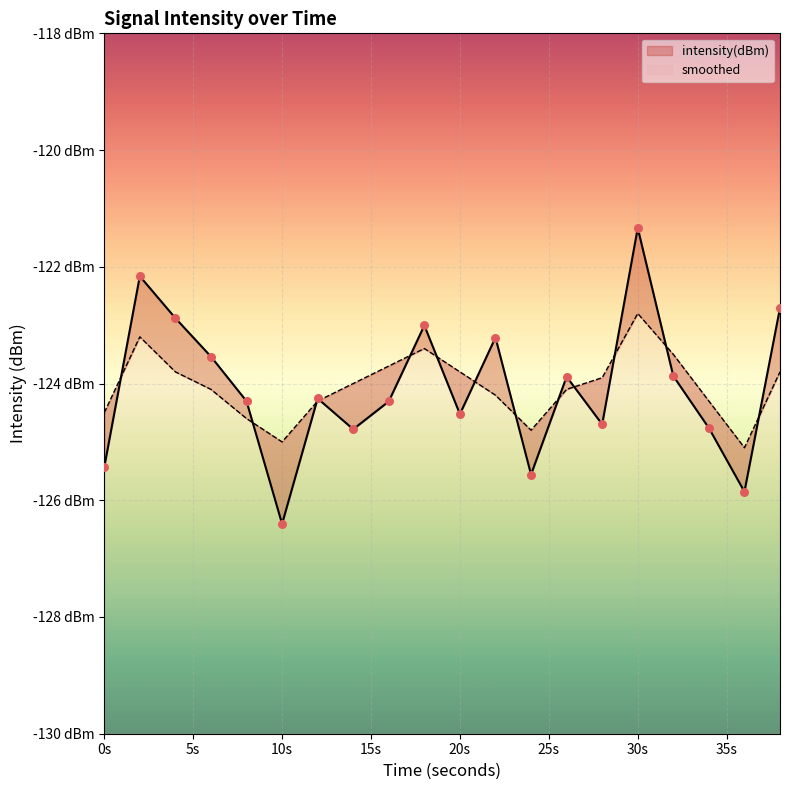

Which series has the largest total across all categories?

smoothed